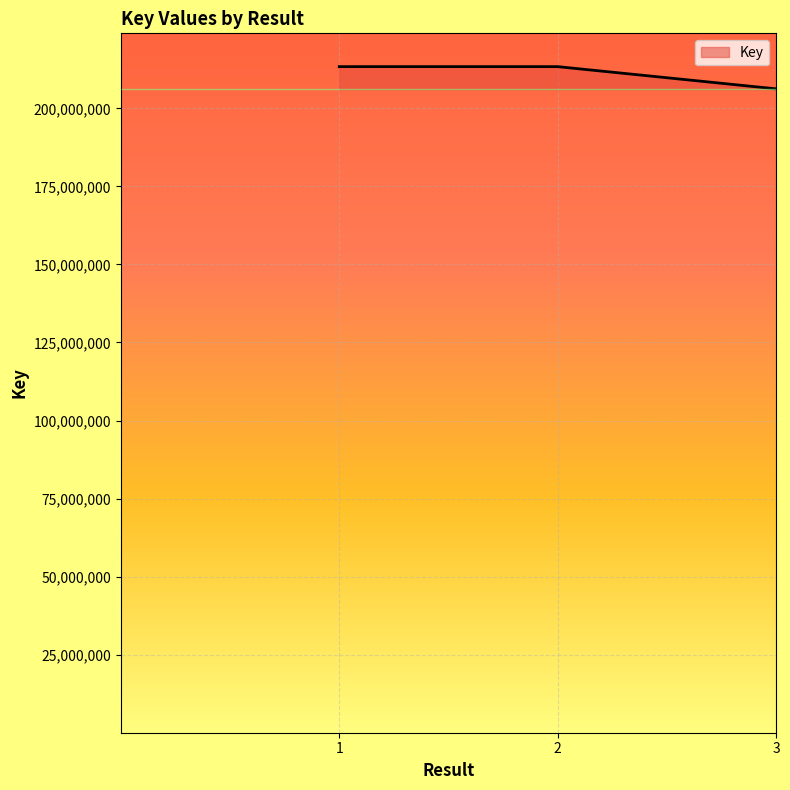

What is the difference between the values at 3 and 2?

7113236